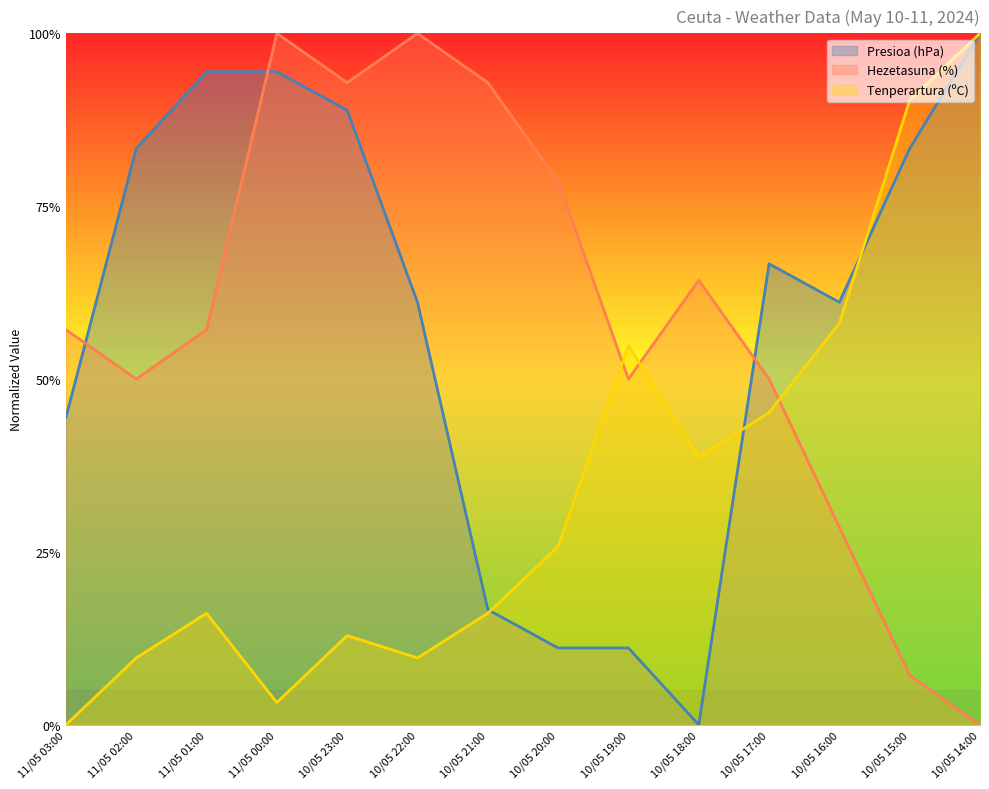

What is the value of the Tenperartura (ºC) point at the 3rd from the left?

0.2